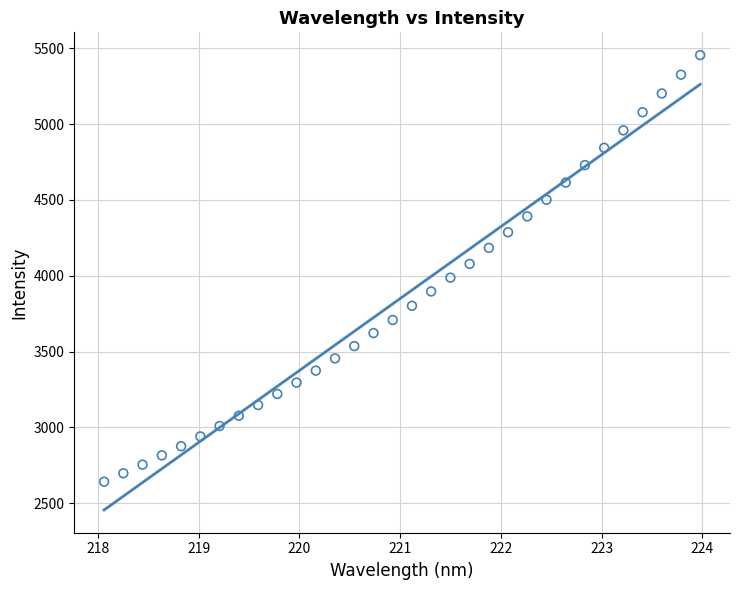

What is the range of Y values (max minus min)?

2814.7